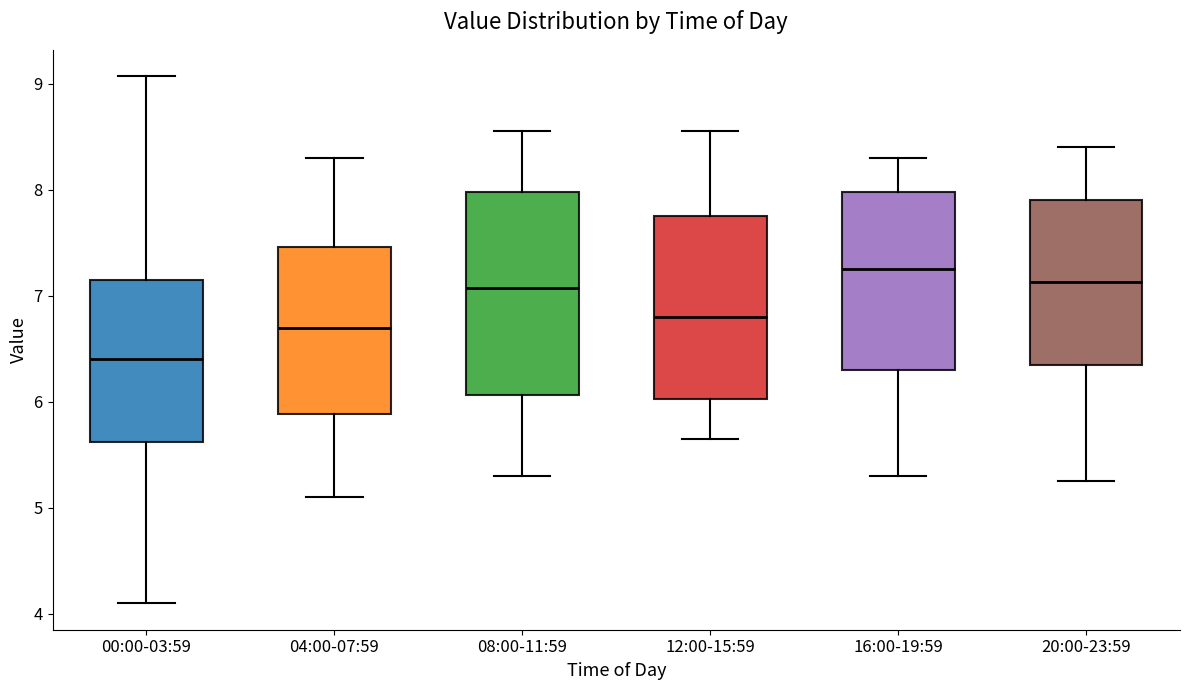

Where does the lower whisker of the box for 20:00-23:59 end on the y-axis? The values are not printed on the chart, so give them approximately, as read against the axis.

5.3